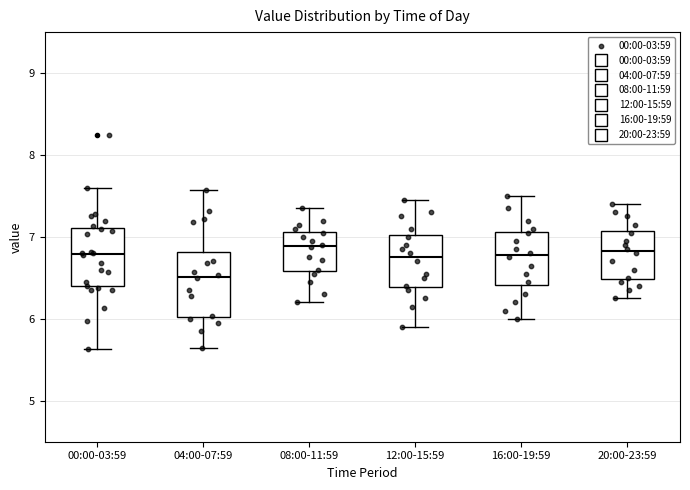

Where does the upper whisker of the box for 08:00-11:59 end on the y-axis? The values are not printed on the chart, so give them approximately, as read against the axis.

7.4